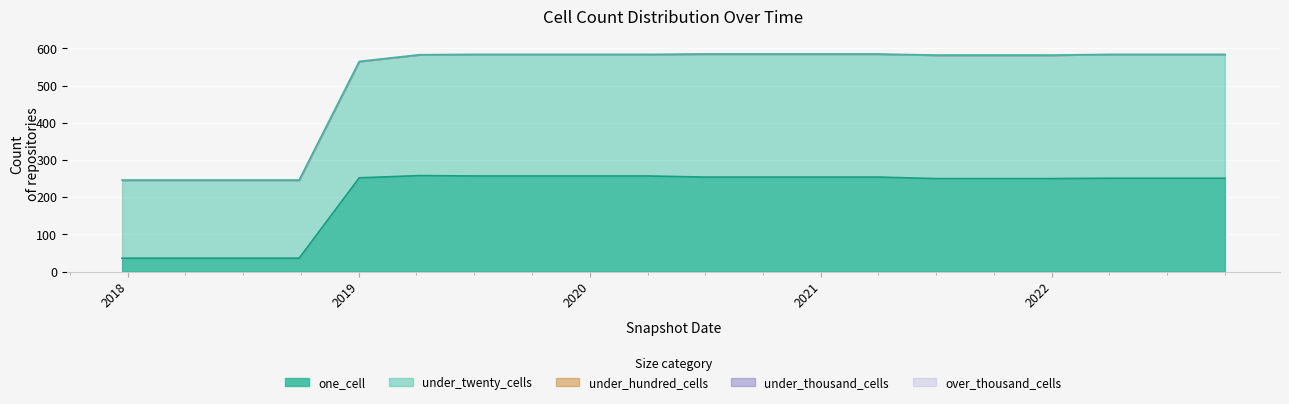

What position from the right is 2022-01-01?

4